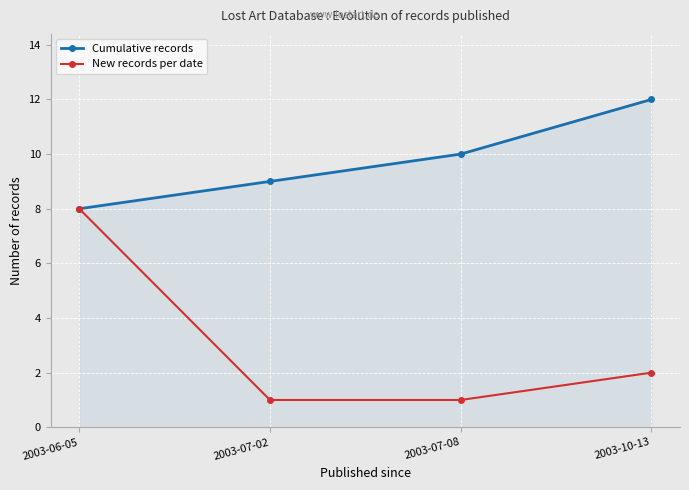

What are all the series names shown in the legend?

Cumulative records, New records per date